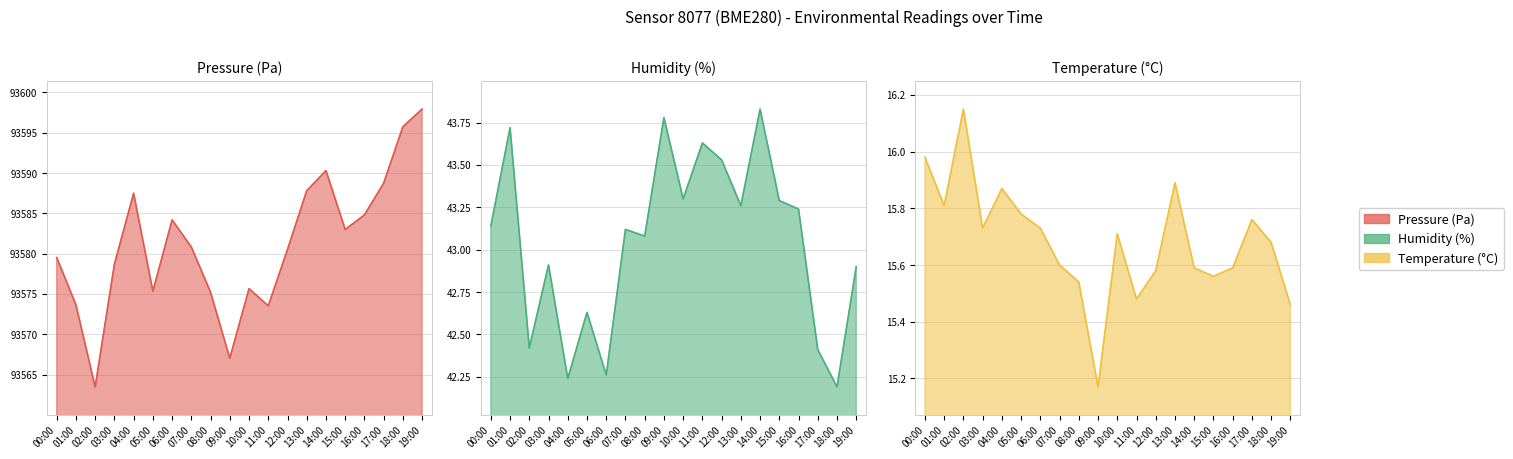

True or false: temperature and pressure intersect in this chart.

False